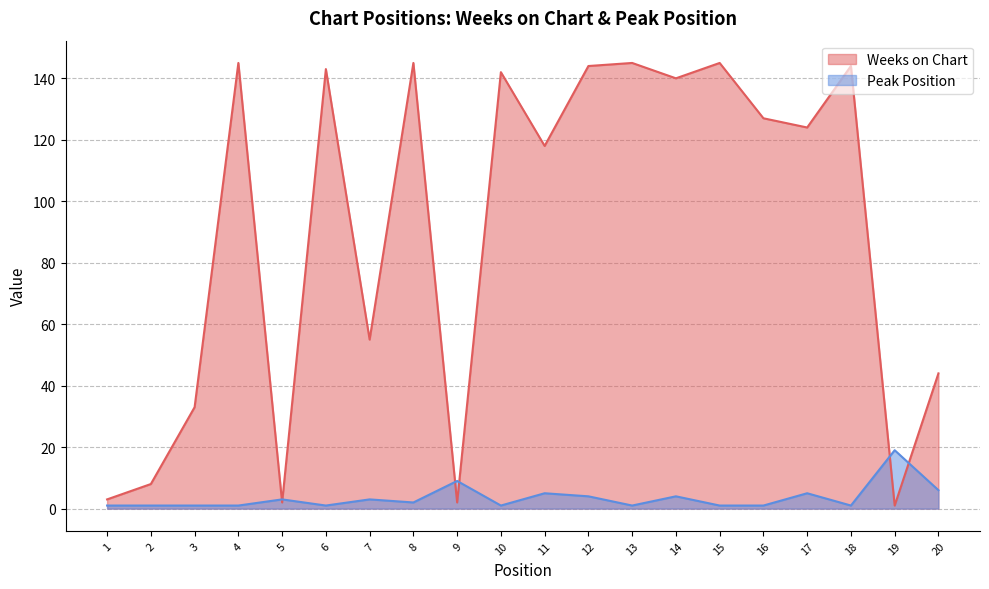

List the labels in order of Weeks on Chart value, largest first.

4, 8, 13, 15, 12, 18, 6, 10, 14, 16, 17, 11, 7, 20, 3, 2, 1, 5, 9, 19